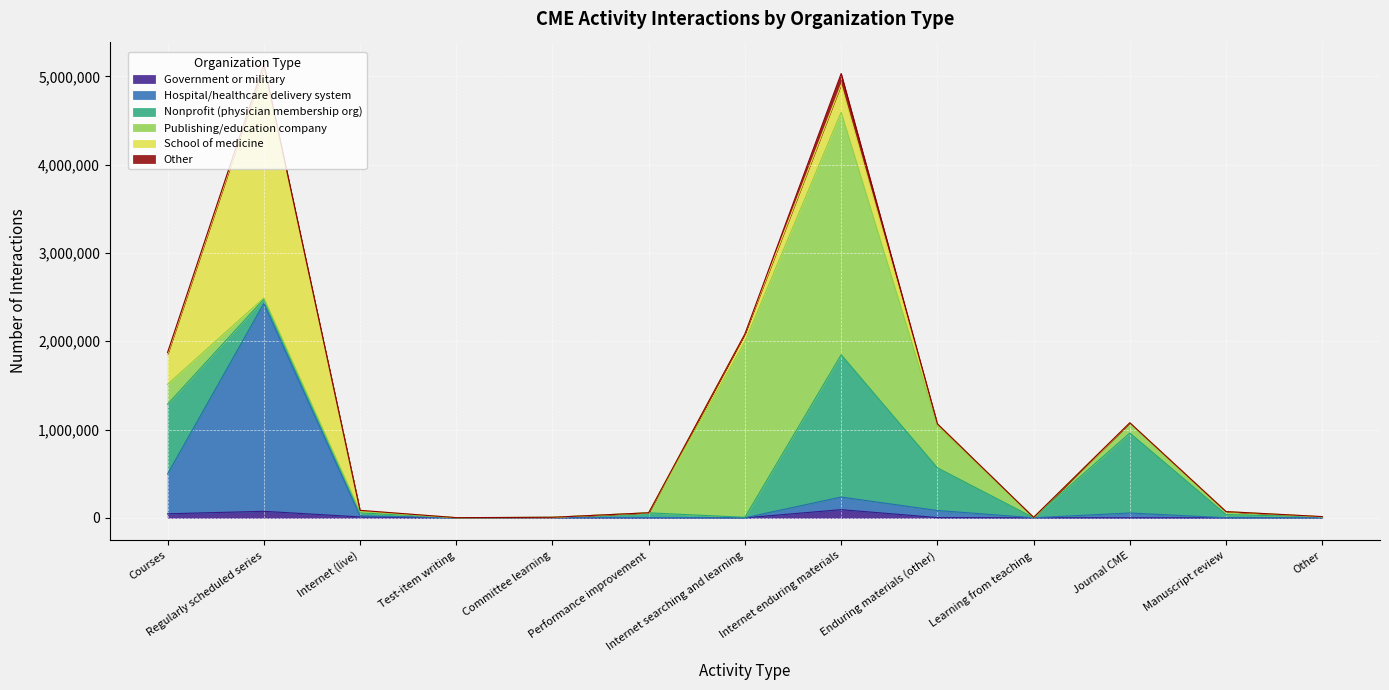

Rank the series by their maximum value, from highest to lowest.

Publishing/education company, School of medicine, Hospital/healthcare delivery system, Nonprofit (physician membership org), Other, Government or military